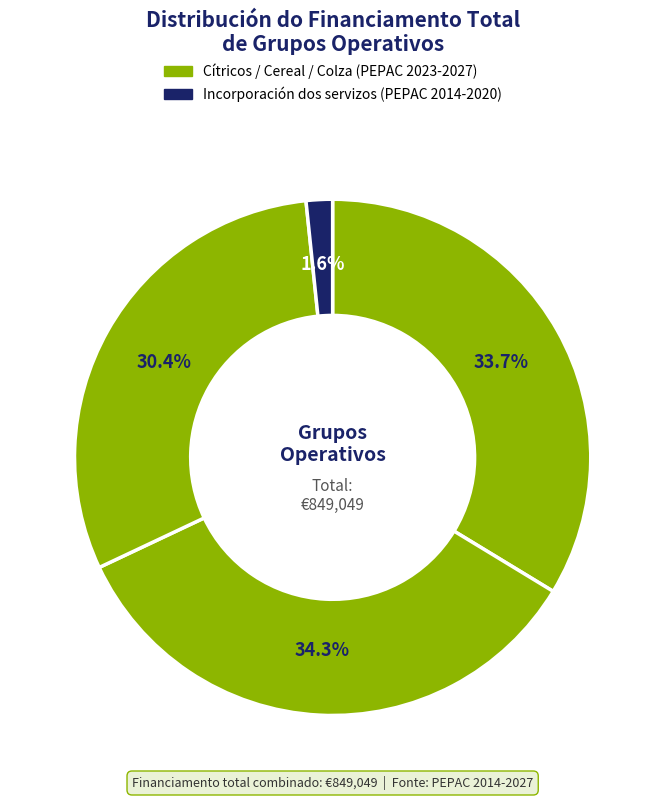

Which slice is the smallest?

Incorporación dos servizos